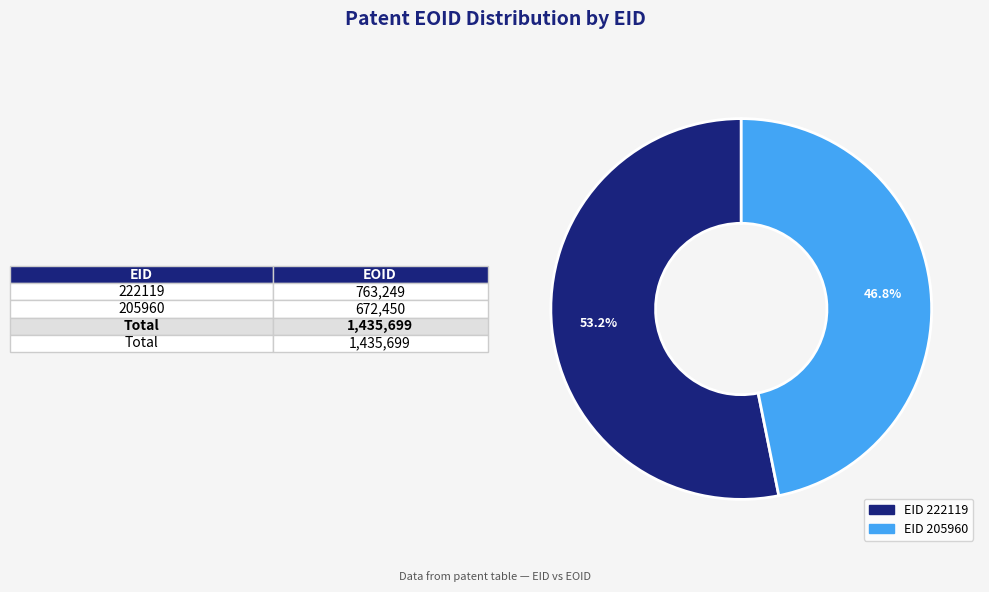

Is there any slice that represents more than half of the pie?

Yes